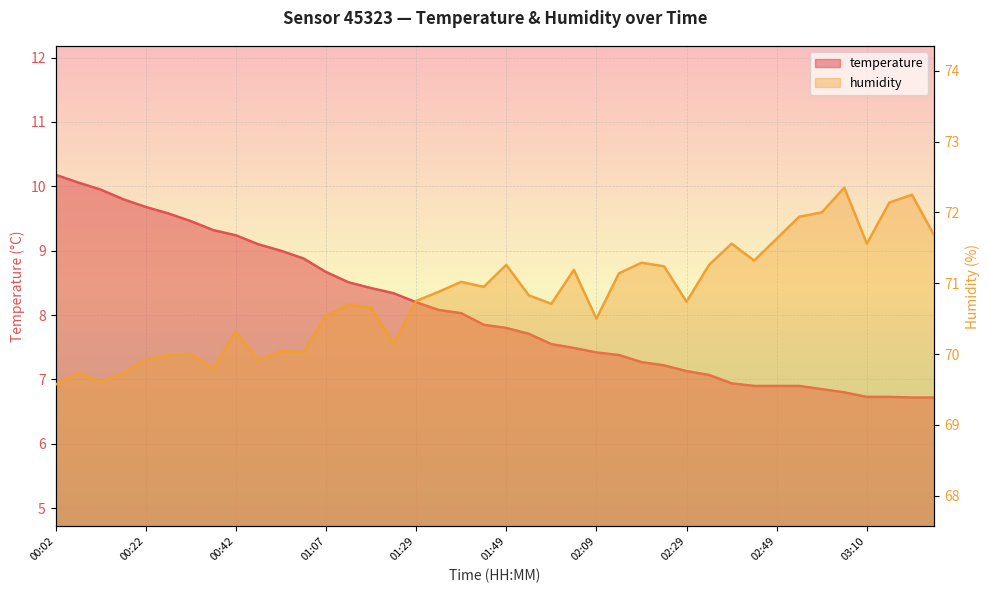

True or false: humidity has a value of 70.0 at 00:27.

True